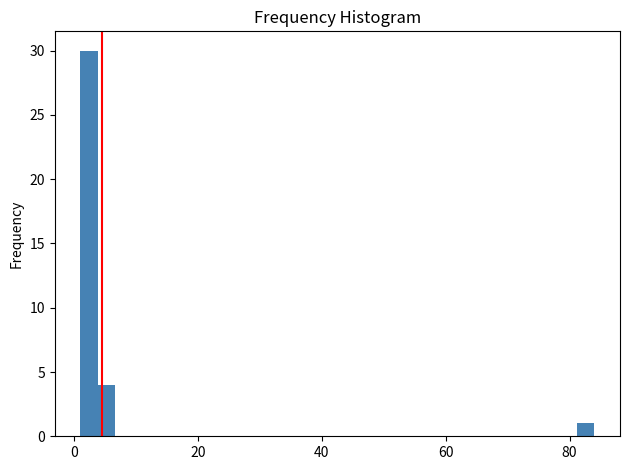

Read against the x-axis, roughly where is the centre of the tallest bar?

2